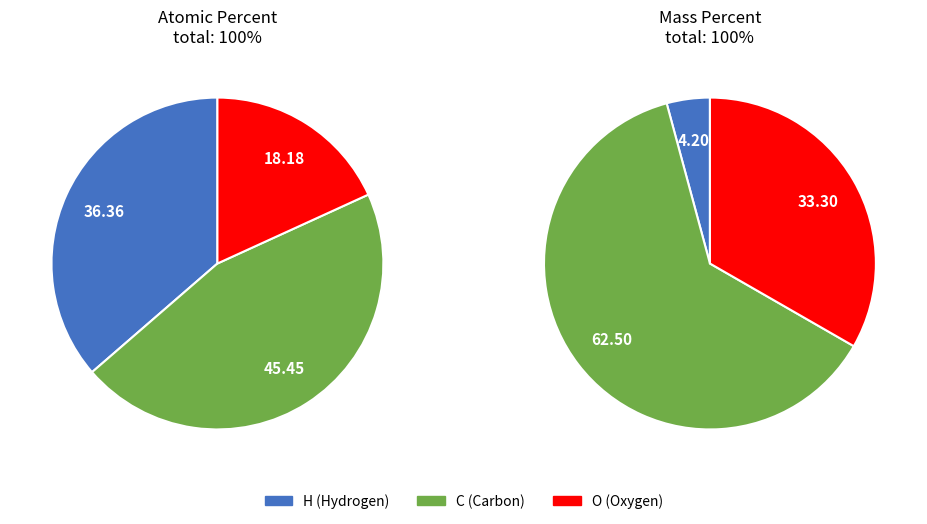

What percentage is NOT represented by H?

63.6%